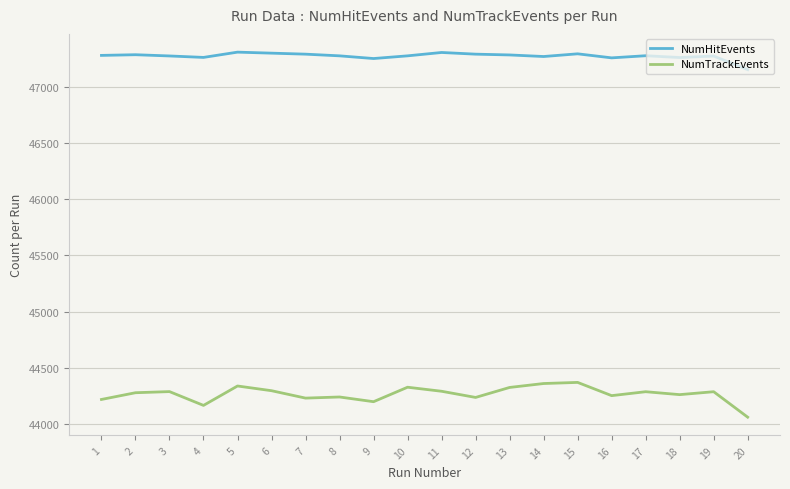

Rank the series by their maximum value, from lowest to highest.

NumTrackEvents, NumHitEvents